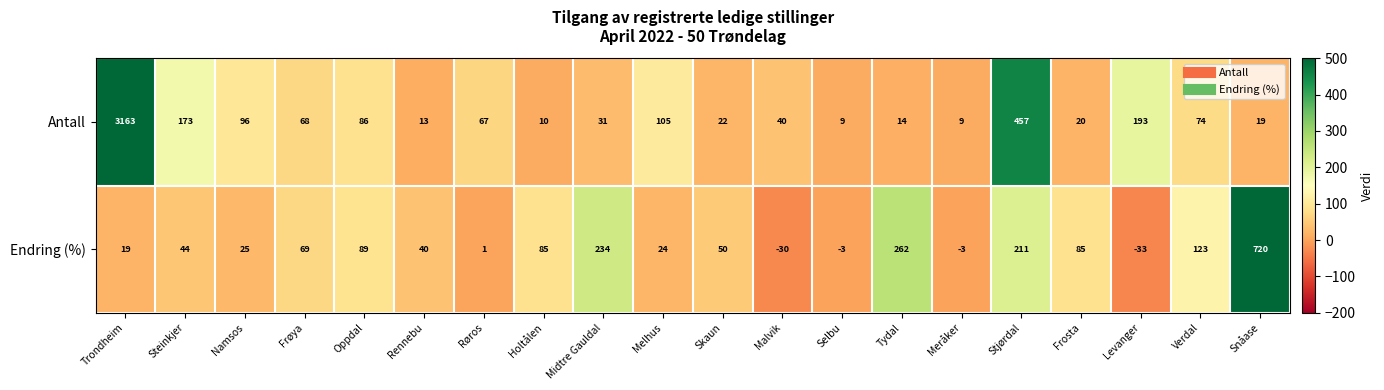

The value of Antall at Melhus is 163. True or false?

False